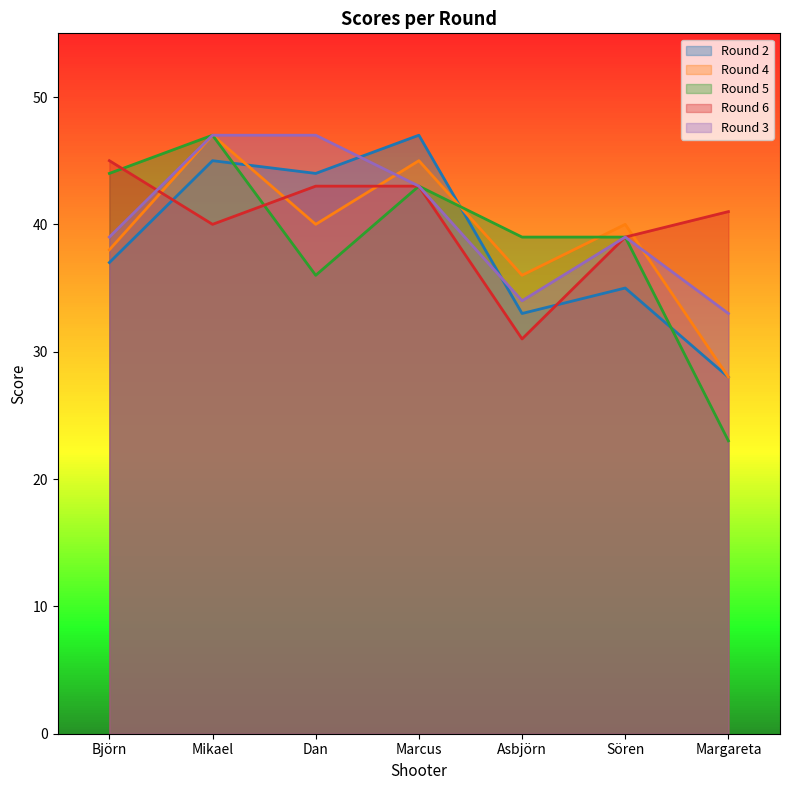

How many lines are shown in the chart?

5